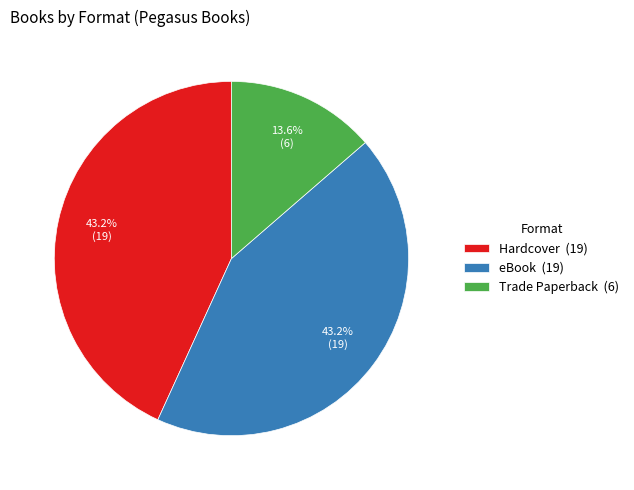

What is the total percentage of Trade Paperback and Hardcover?

56.8%